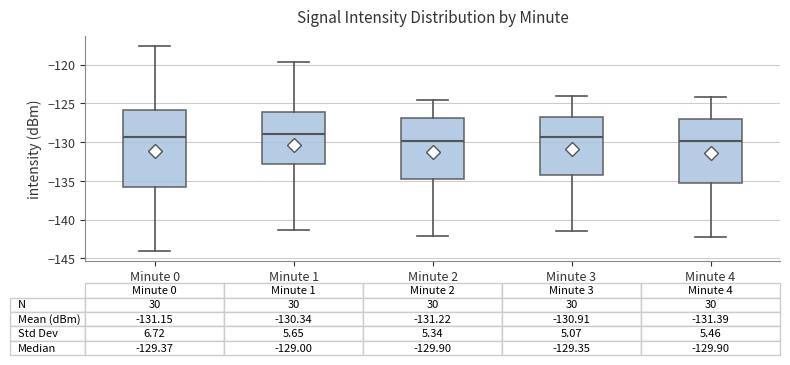

Which box is the tallest, from its lower edge to its upper edge?

Minute 0